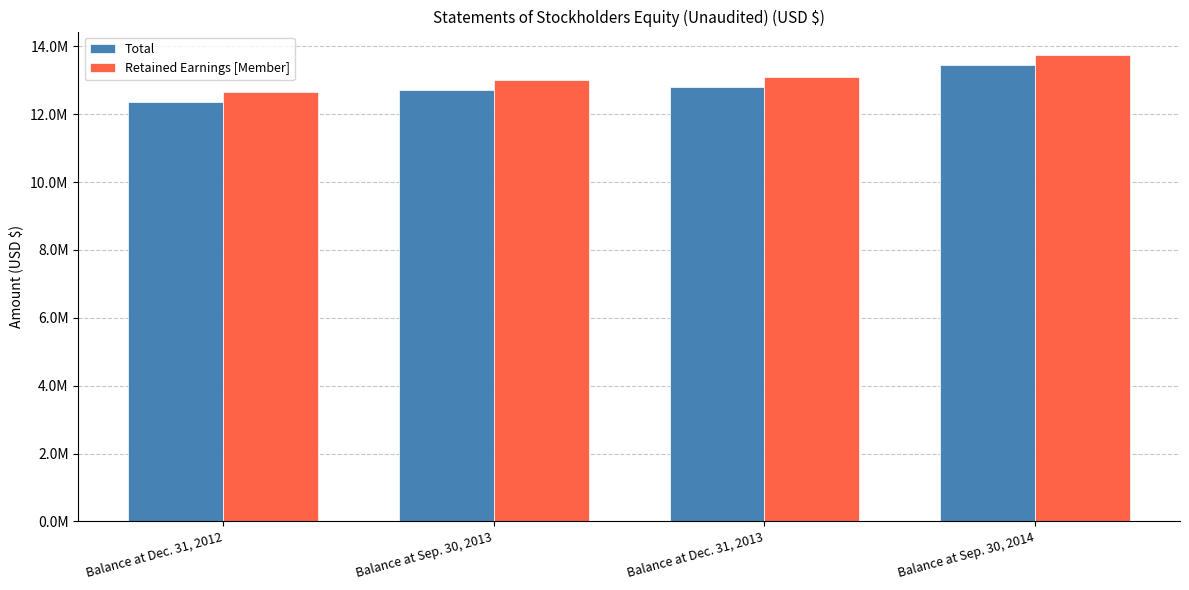

What is the difference between the second highest and second lowest values in the Retained Earnings [Member] series?

80113